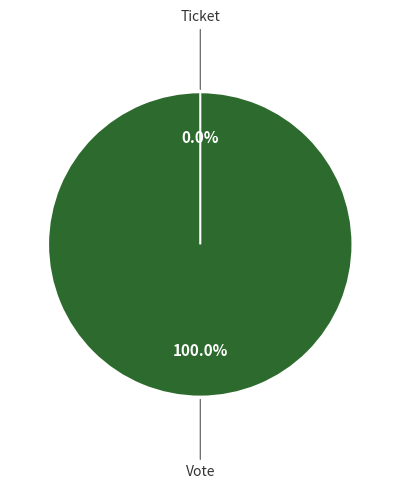

Is there any slice that represents more than half of the pie?

Yes